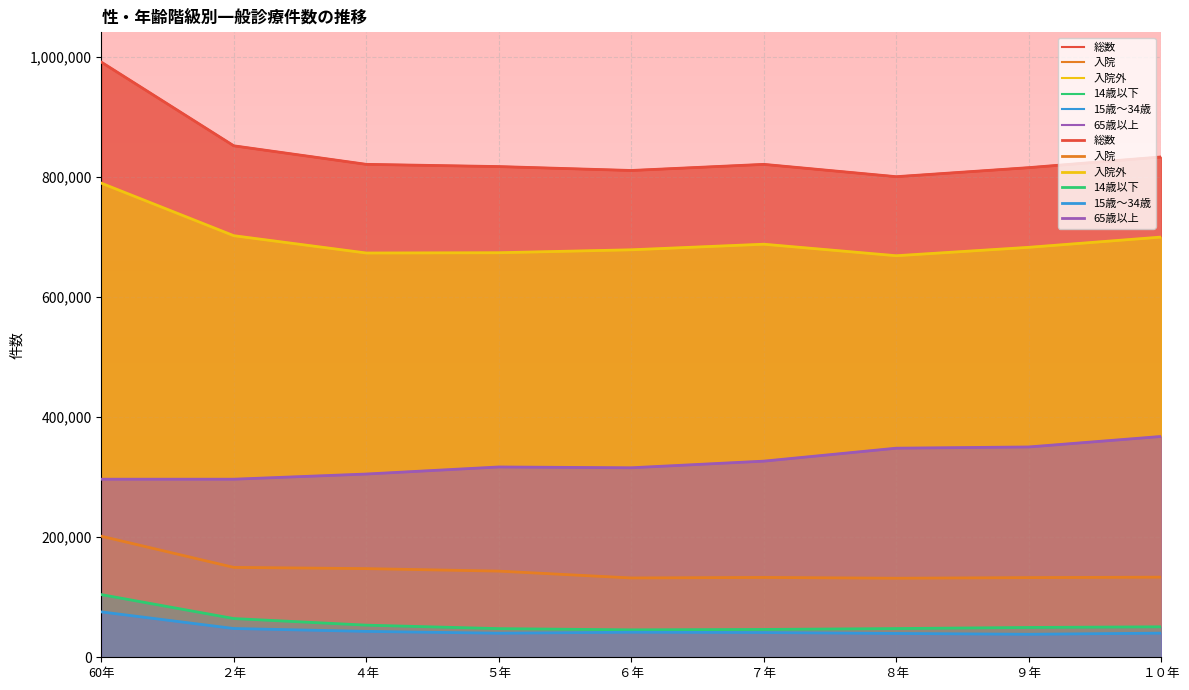

How many interior local peaks does the 65歳以上 series have?

1